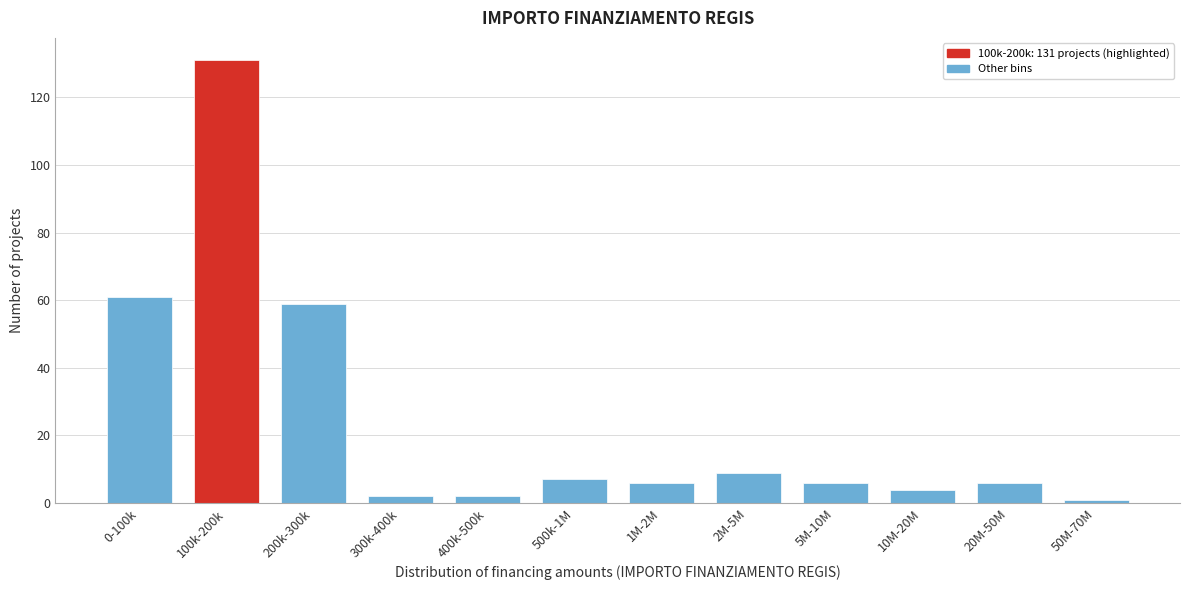

Reading left to right, what are all the values shown in this chart?

61	131	59	2	2	7	6	9	6	4	6	1